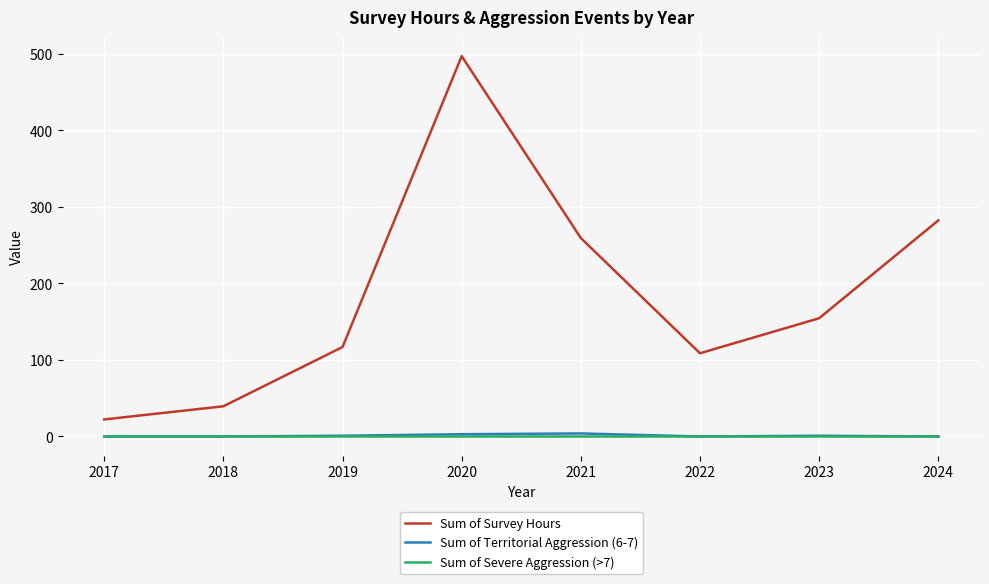

Which series has the largest total across all categories?

Sum of Survey Hours